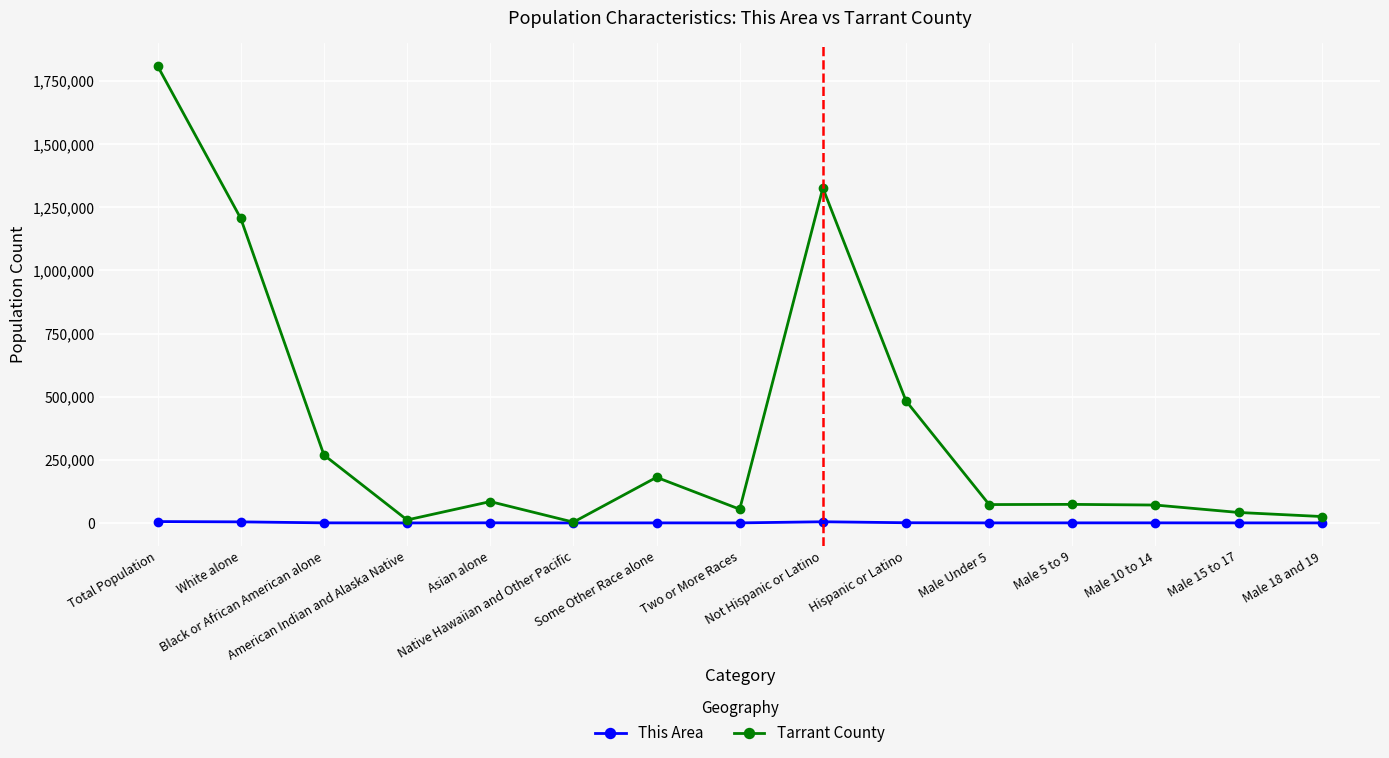

What is the difference between the second highest and second lowest values in the Tarrant County series?

1314230